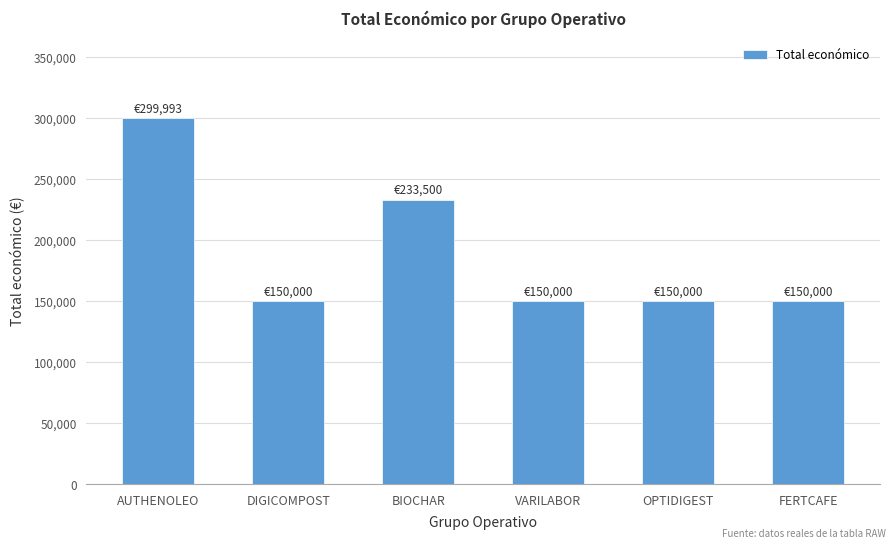

Are the bars grouped side by side (vs. stacked)?

No